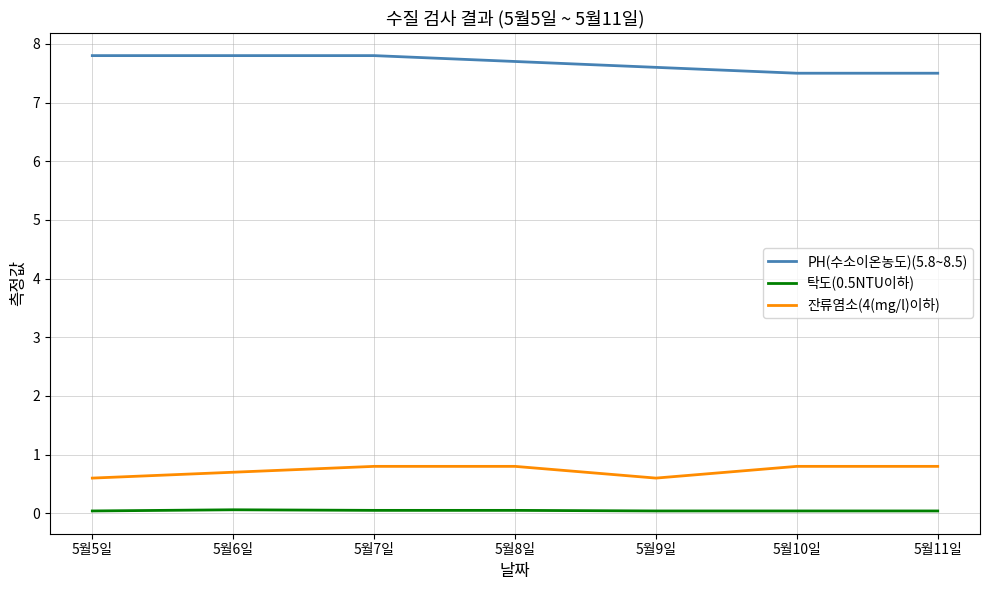

Which series has the largest total across all categories?

PH(수소이온농도)(5.8~8.5)